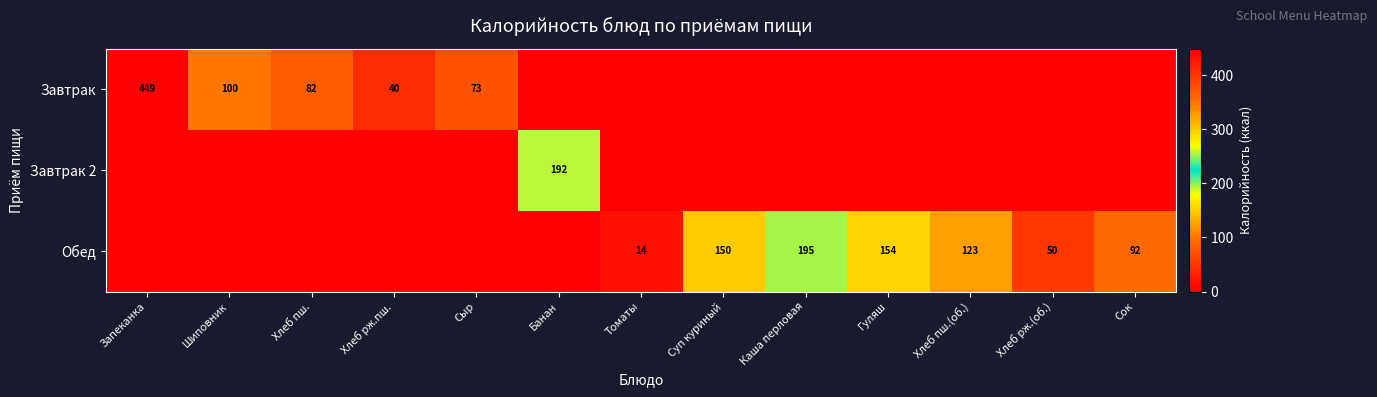

Is the value of Завтрак at Хлеб пш. greater than the value of Завтрак 2 at Банан?

No